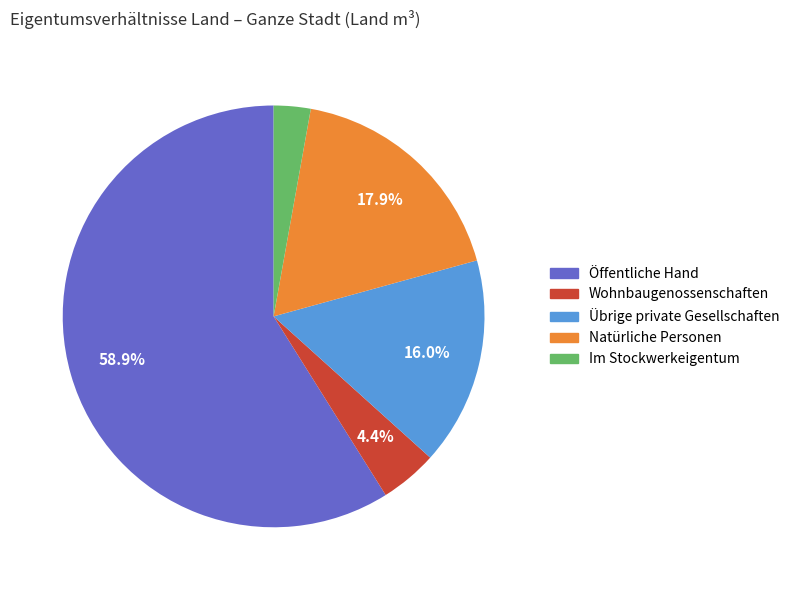

Approximately how many times larger is the value at Öffentliche Hand compared to Übrige private Gesellschaften?

3.7